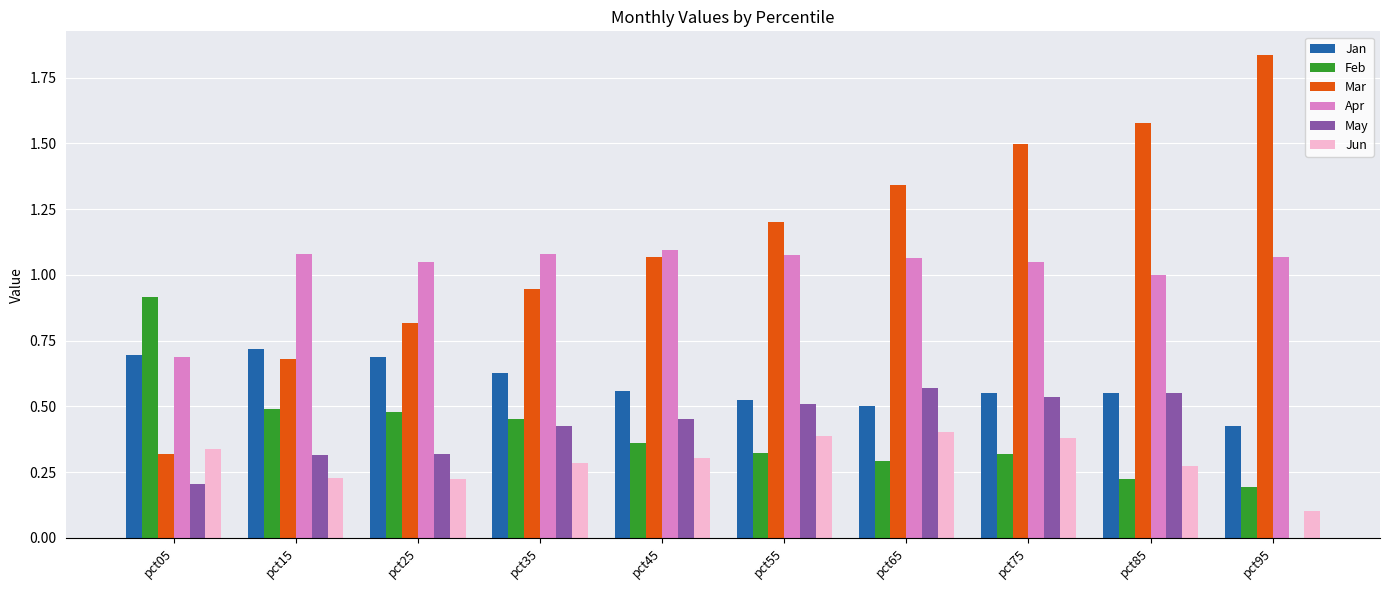

The Feb series shows 0.2 at pct95. True or false?

True